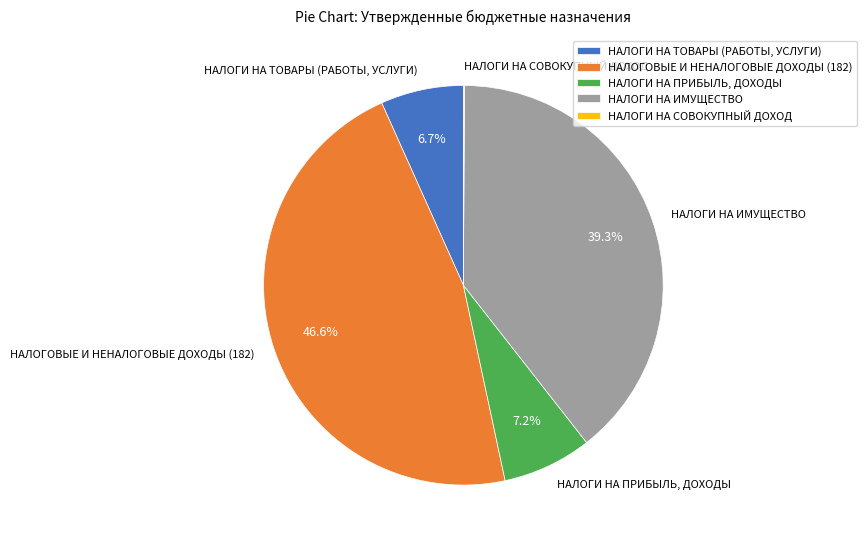

What percentage is NOT represented by НАЛОГИ НА ИМУЩЕСТВО?

60.7%